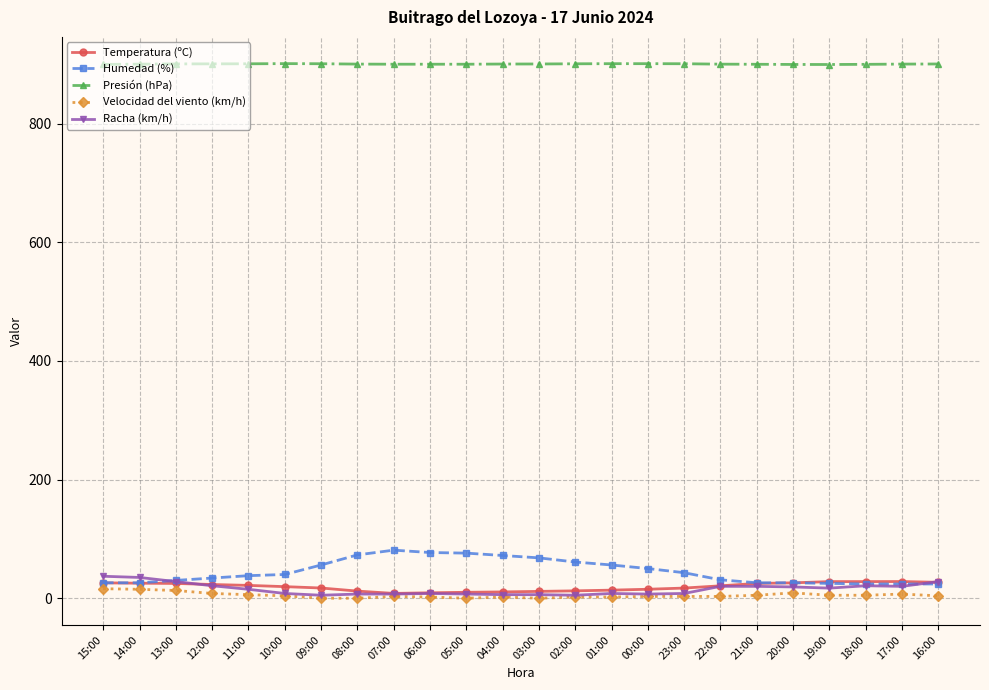

What is the total value across all series at 13:00?

996.5